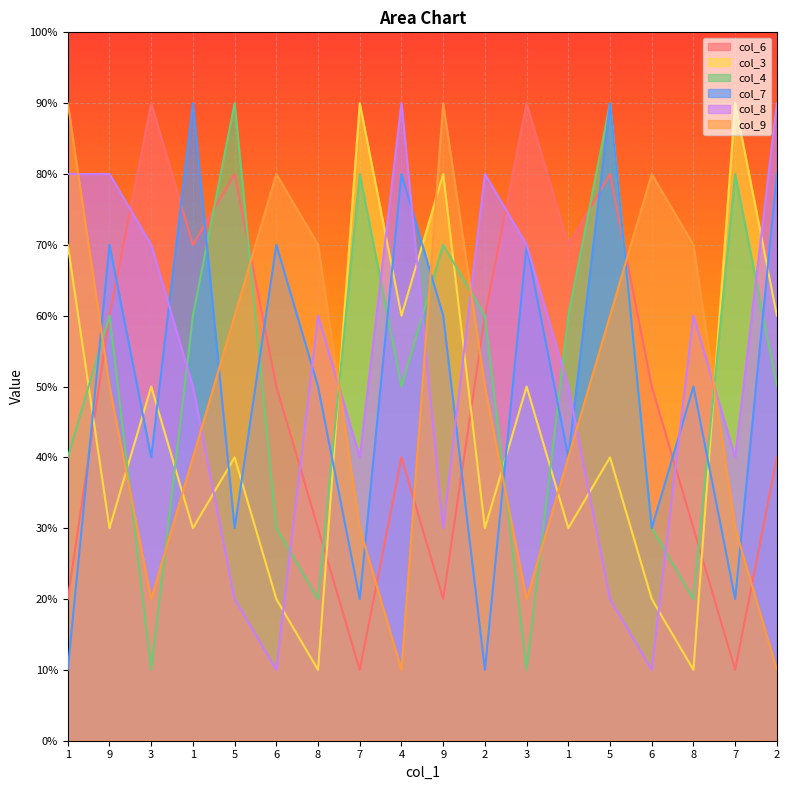

The col_6 series shows 1 at 7. True or false?

True